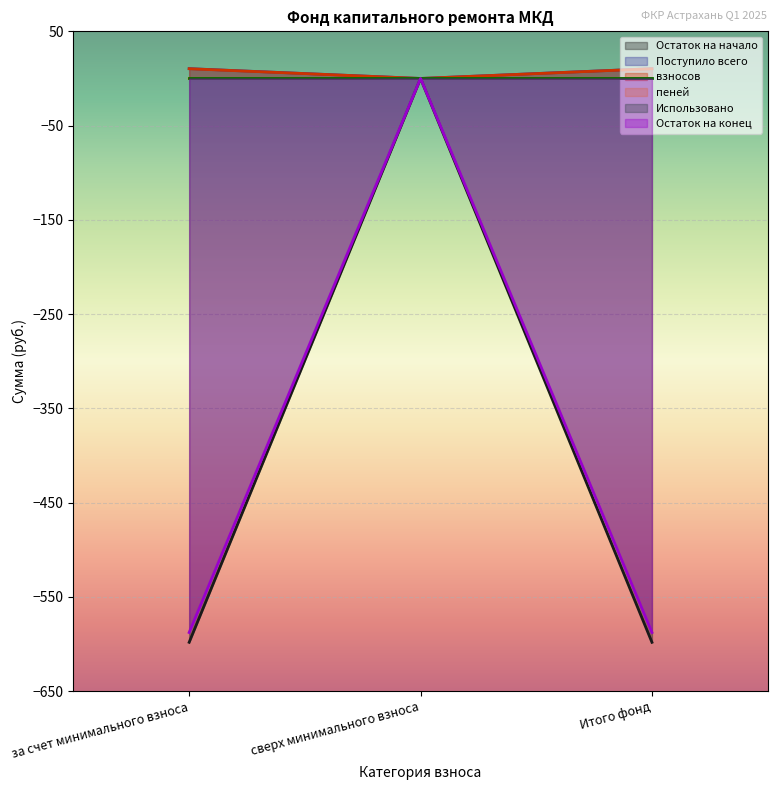

The Остаток на конец series shows -968.1 at за счет минимального взноса. True or false?

False